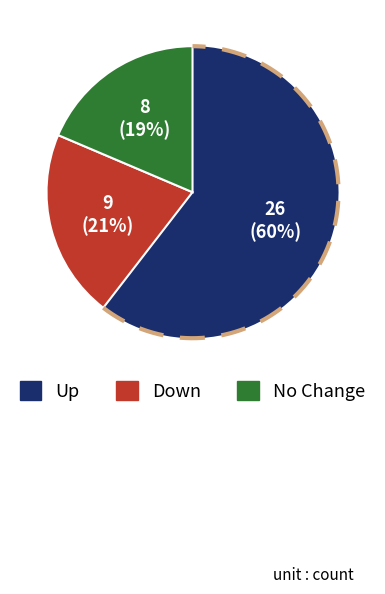

Which category accounts for the majority?

up